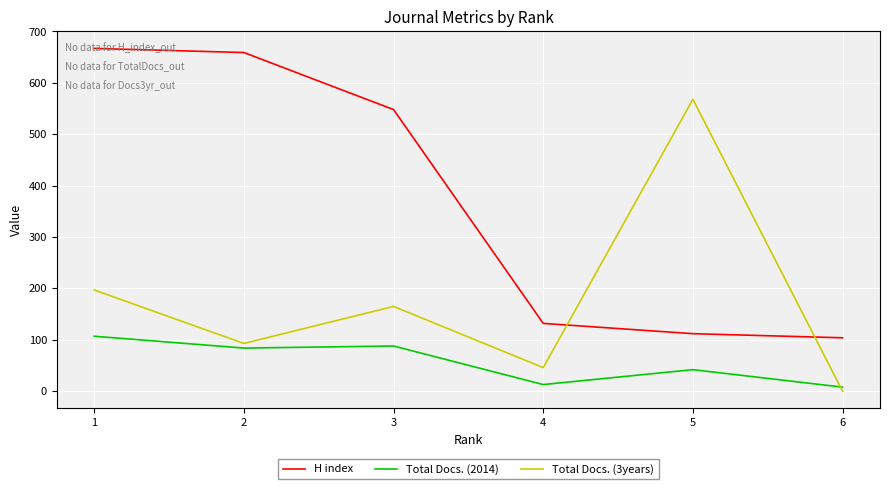

At which category is the sum across all series the highest?

1